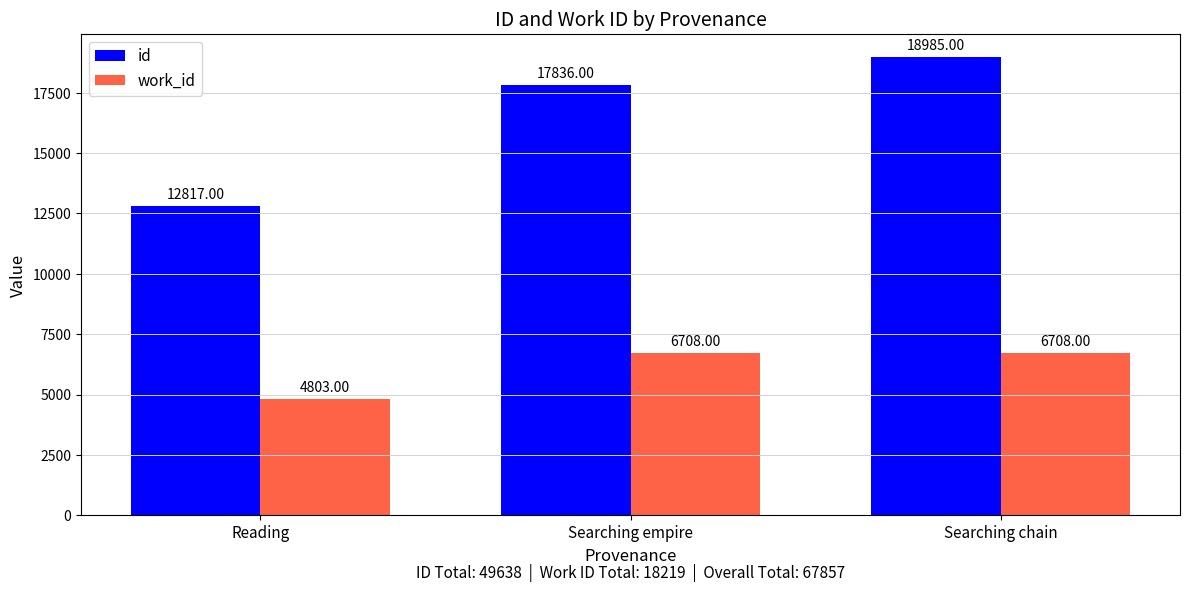

Which series has the largest total across all categories?

id